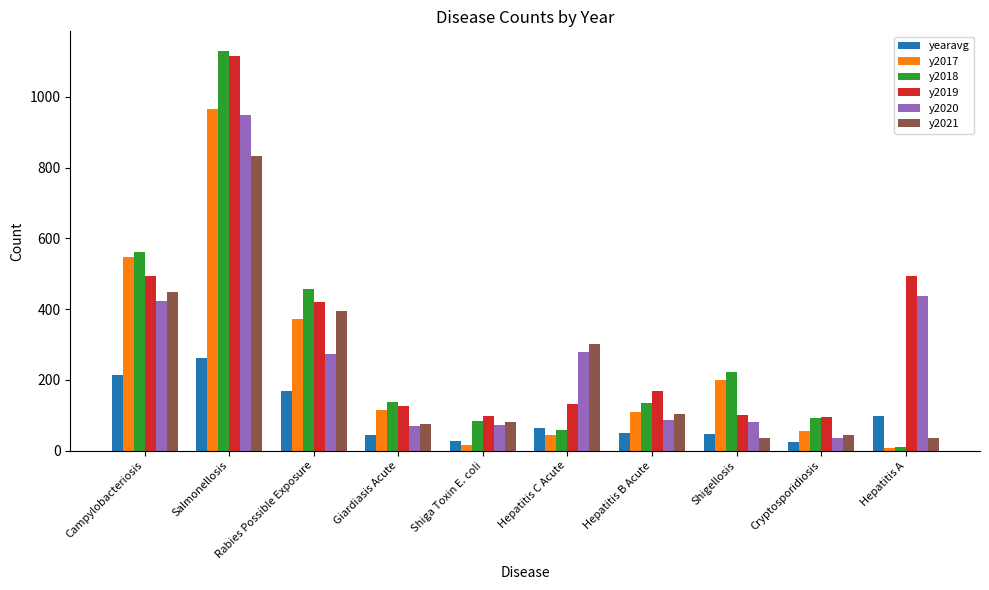

The value of y2017 at Shiga Toxin E. coli is 17.0. True or false?

True